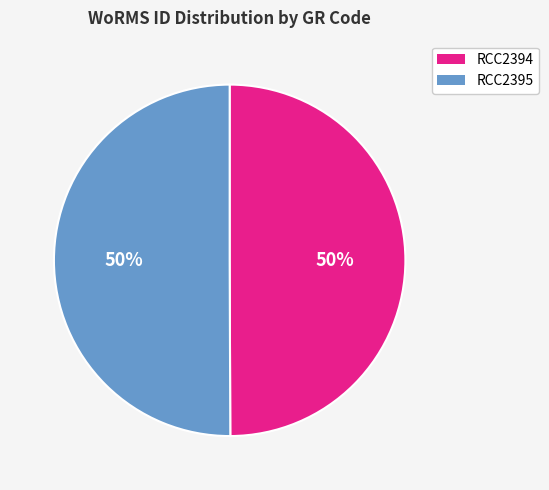

Do RCC2394 and RCC2395 together represent more than half of the pie?

Yes